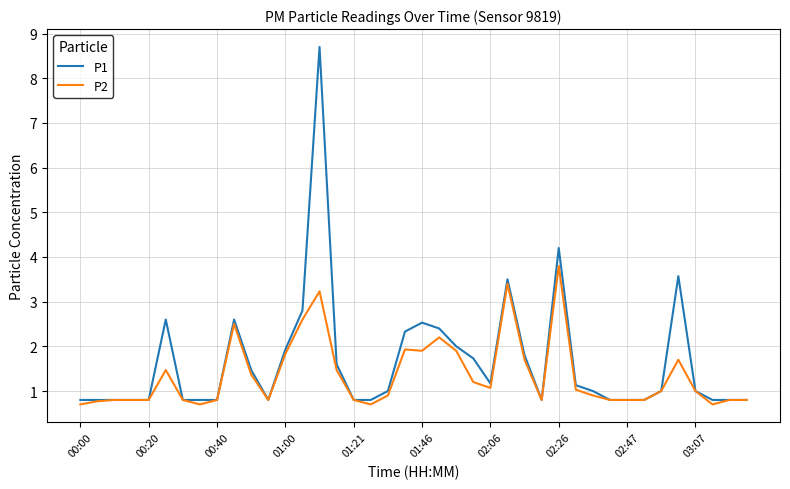

What is the sum of all P2 values?

54.1